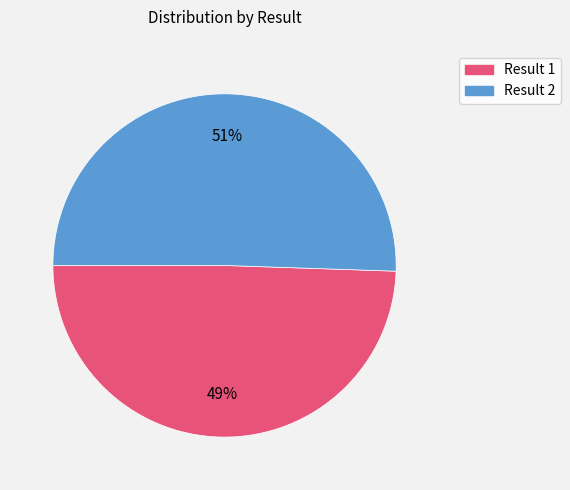

Is there any slice that represents more than half of the pie?

Yes